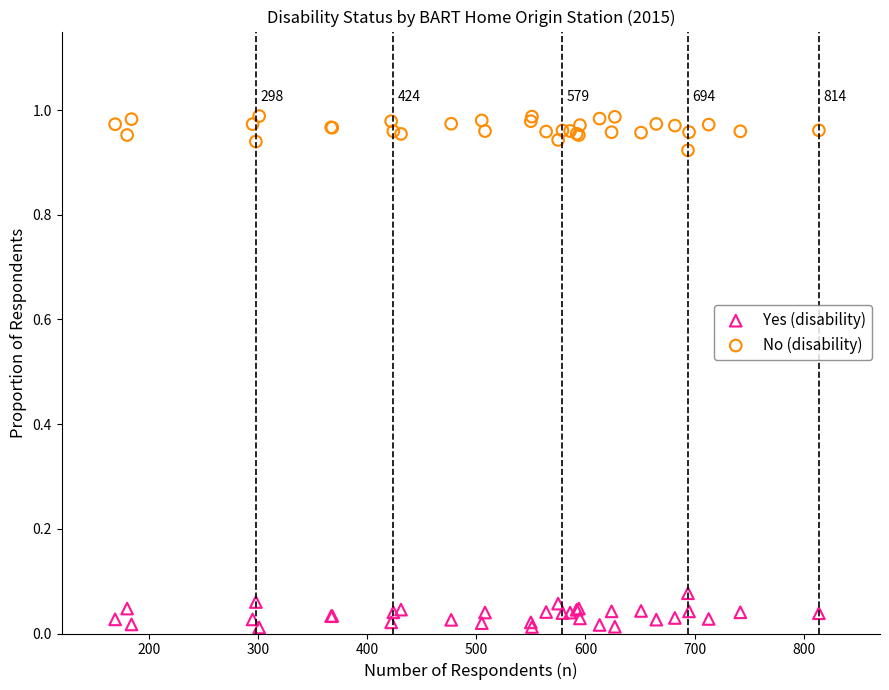

Which series contains the lowest Y value?

Yes (disability)